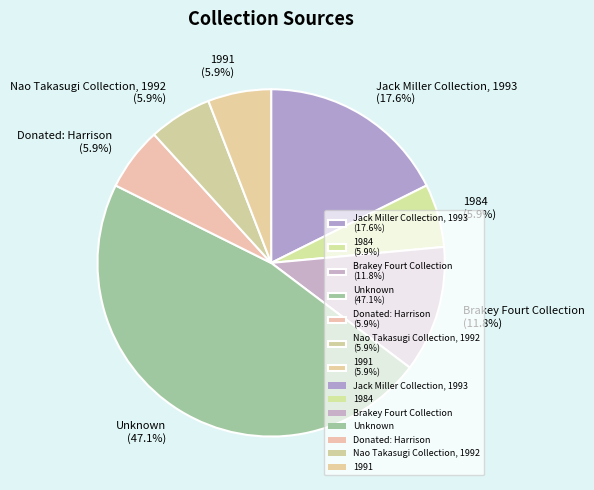

How much of the chart is everything except Unknown (47.1%)?

52.9%